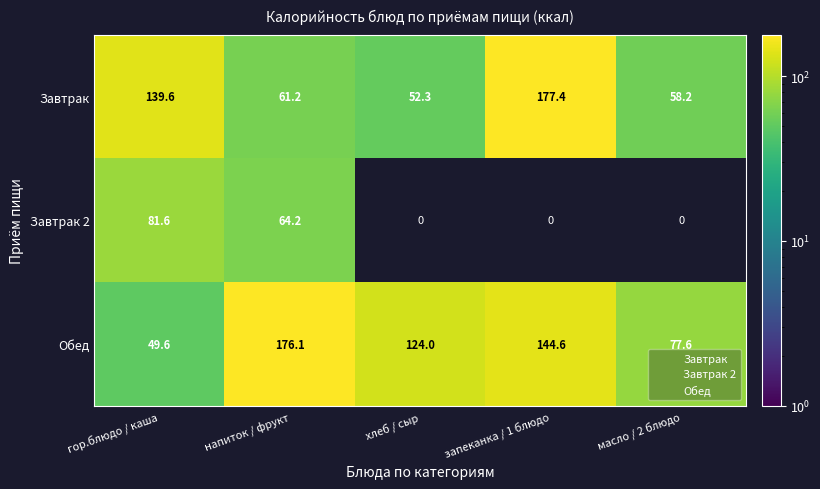

Which series has the largest total across all categories?

Обед